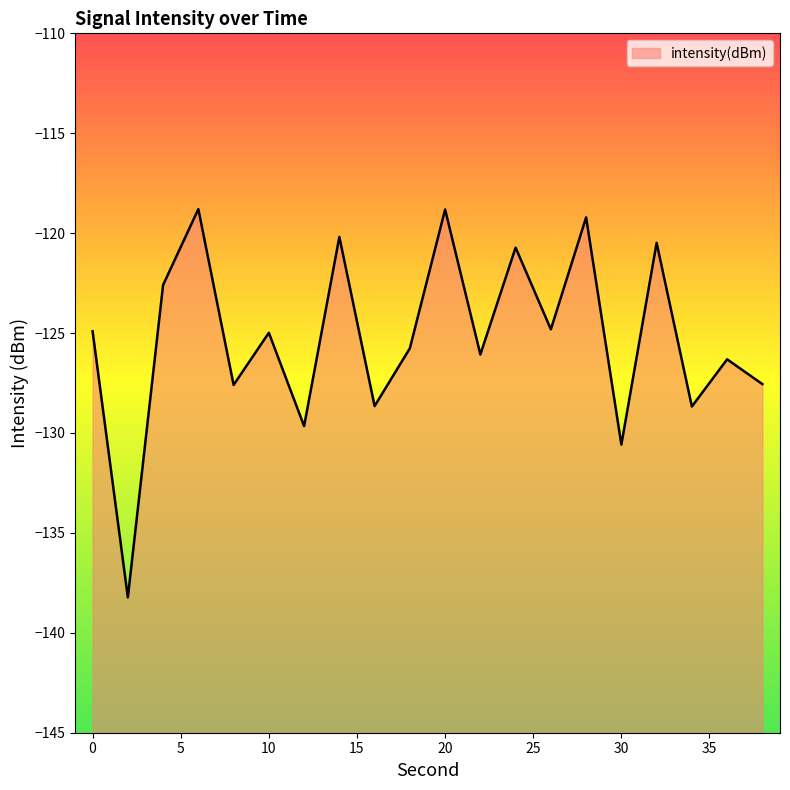

True or false: the data shows -118.8 at 6.

True